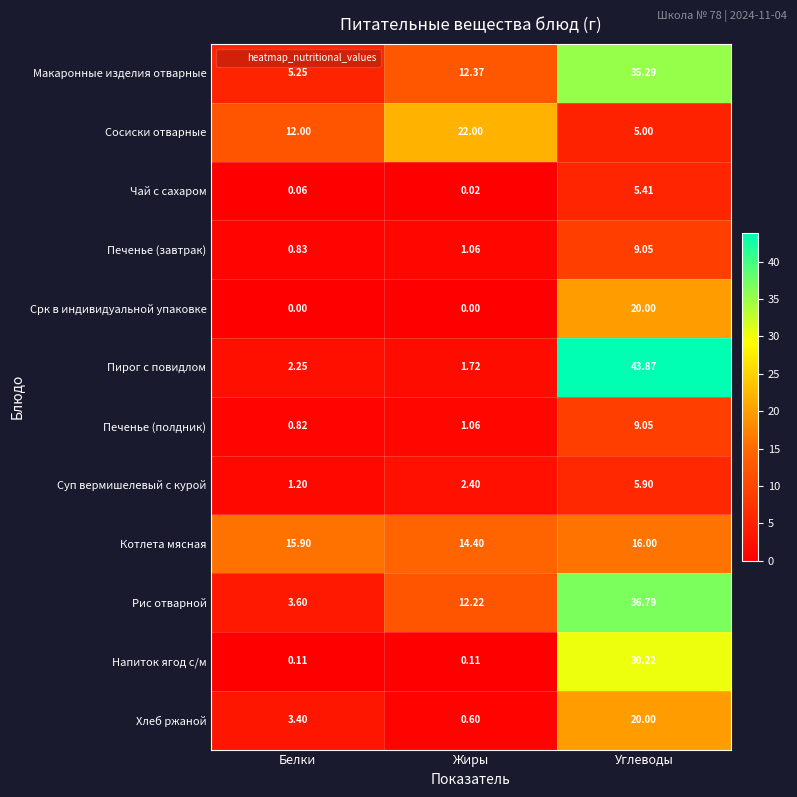

Which series has the largest total across all categories?

Макаронные изделия отварные